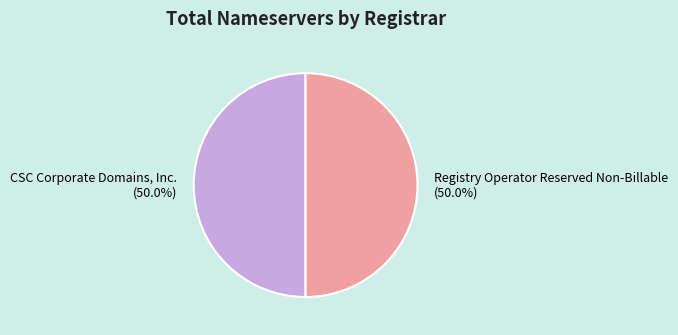

How much of the chart is everything except Registry Operator Reserved Non-Billable (50.0%)?

50.0%